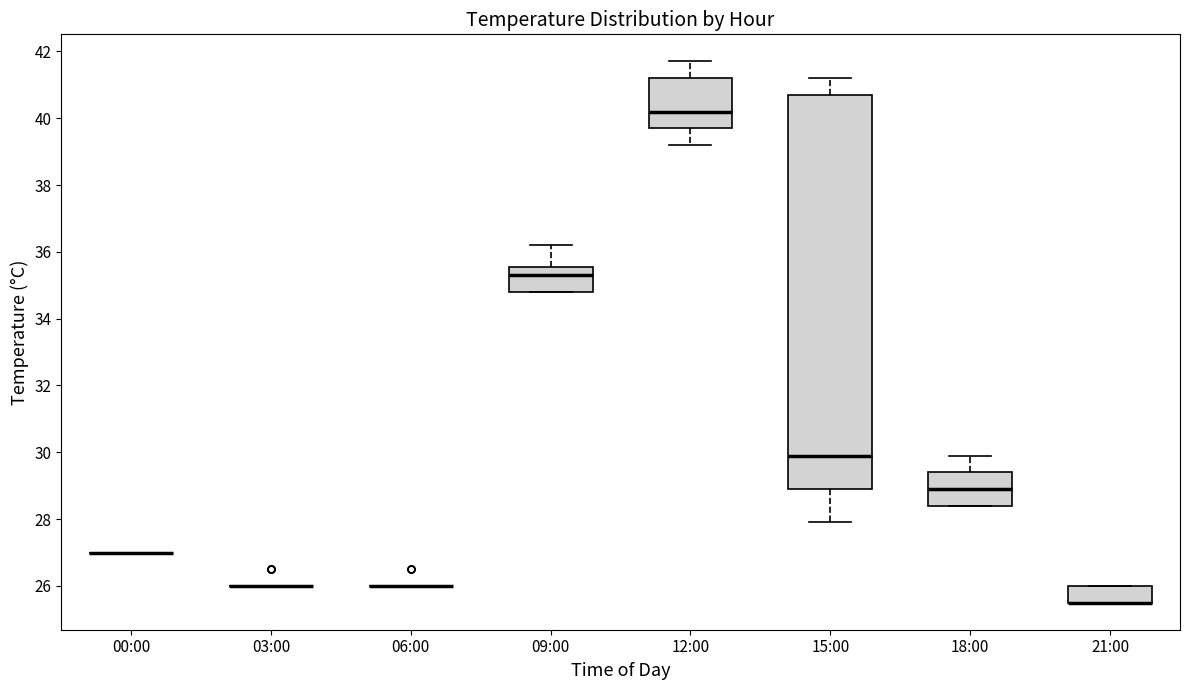

Where is the lower edge of the box for 12:00 on the y-axis? The values are not printed on the chart, so give them approximately, as read against the axis.

39.8